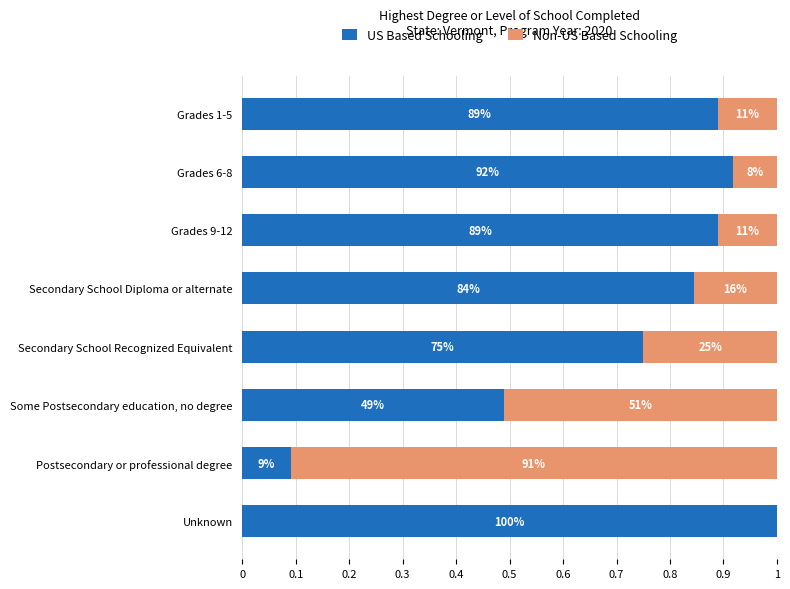

What are all the series names shown in the legend?

US Based Schooling, Non-US Based Schooling